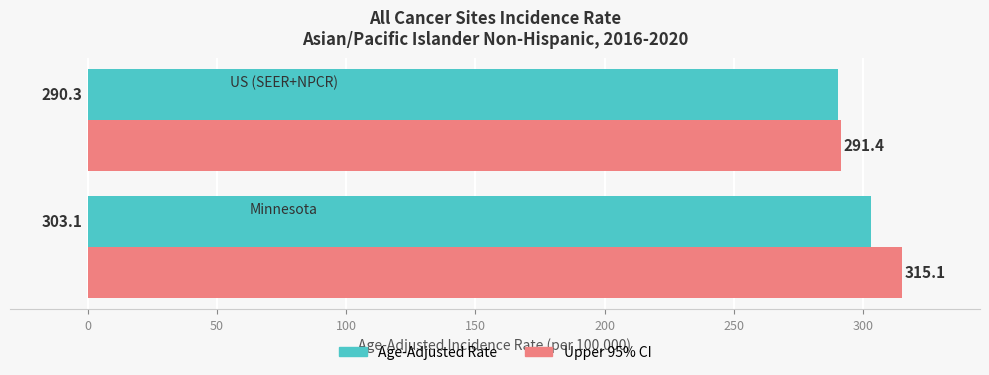

Which series has the widest spread of values?

Upper 95% CI